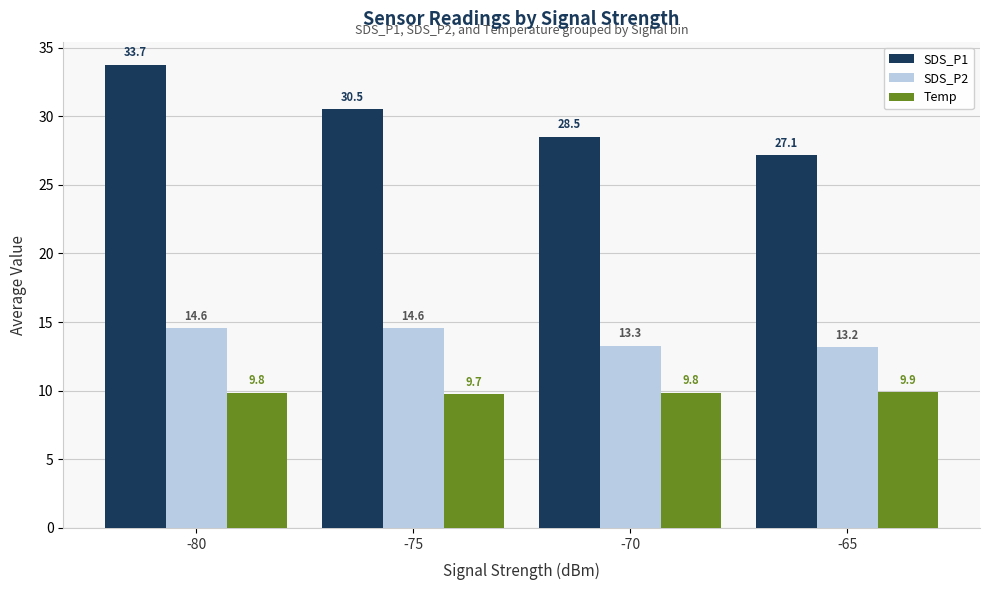

Which series has the largest range (max minus min)?

SDS_P1